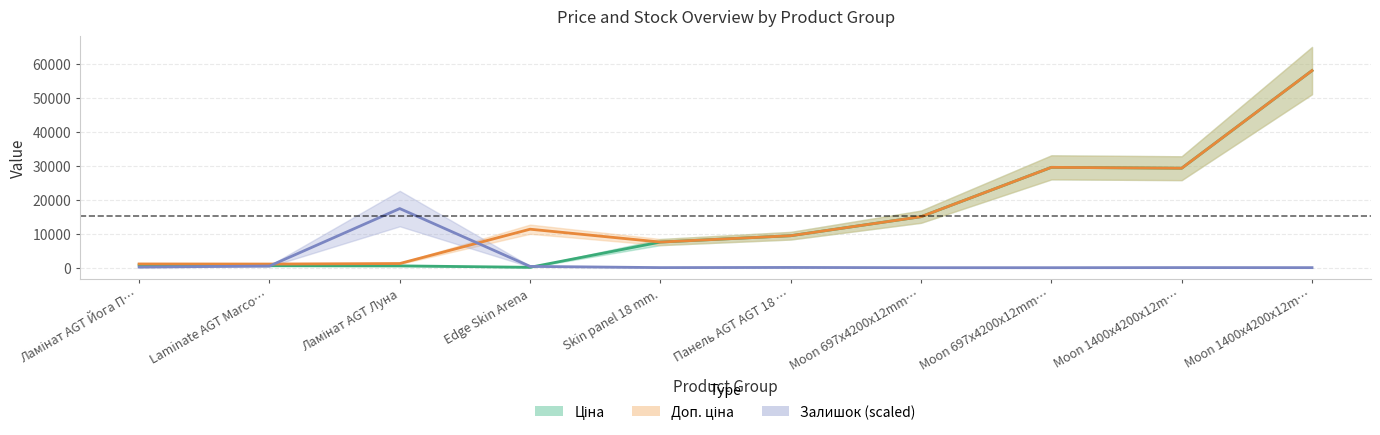

What is the average value of the Доп. ціна series?

16360.0